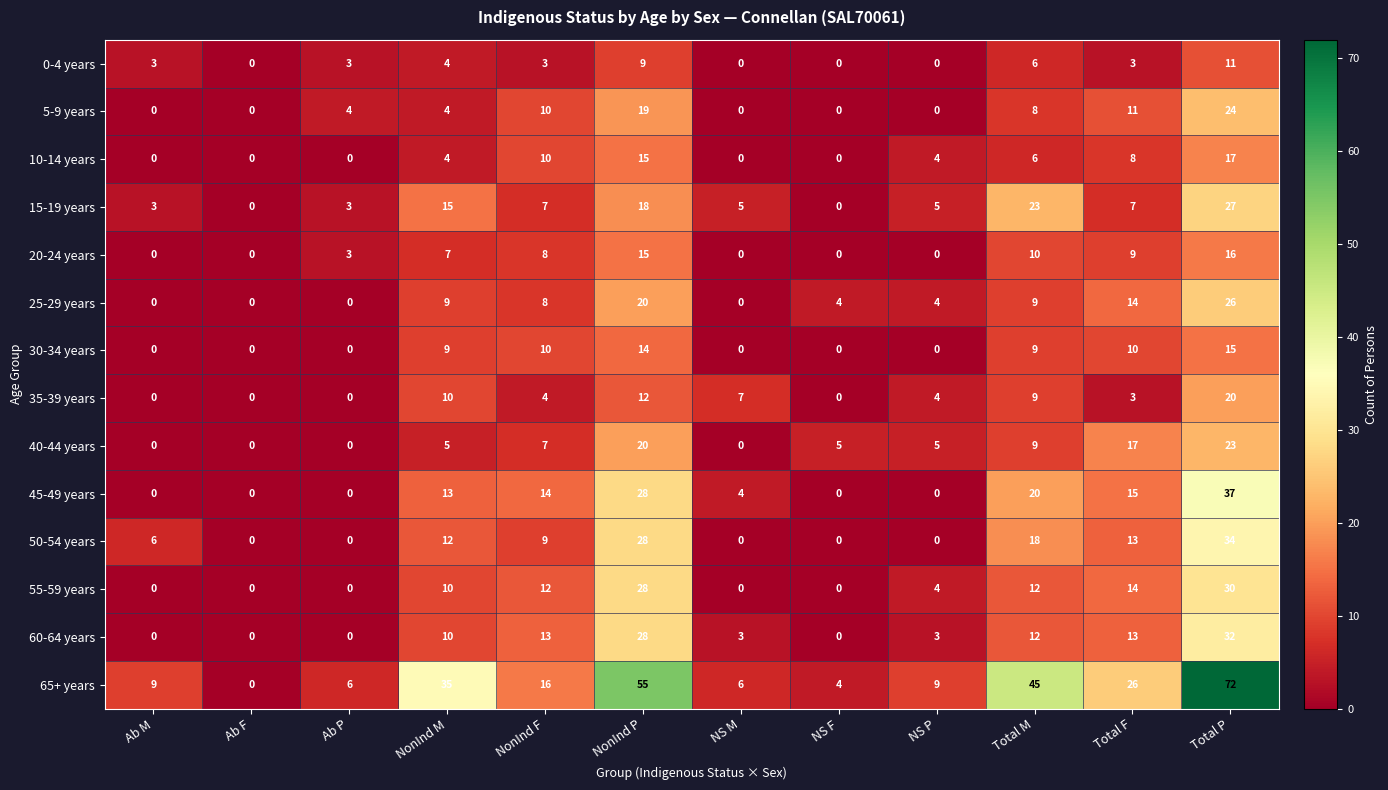

Rank the series at Total P from highest to lowest value.

65+ years, 45-49 years, 50-54 years, 60-64 years, 55-59 years, 15-19 years, 25-29 years, 5-9 years, 40-44 years, 35-39 years, 10-14 years, 20-24 years, 30-34 years, 0-4 years